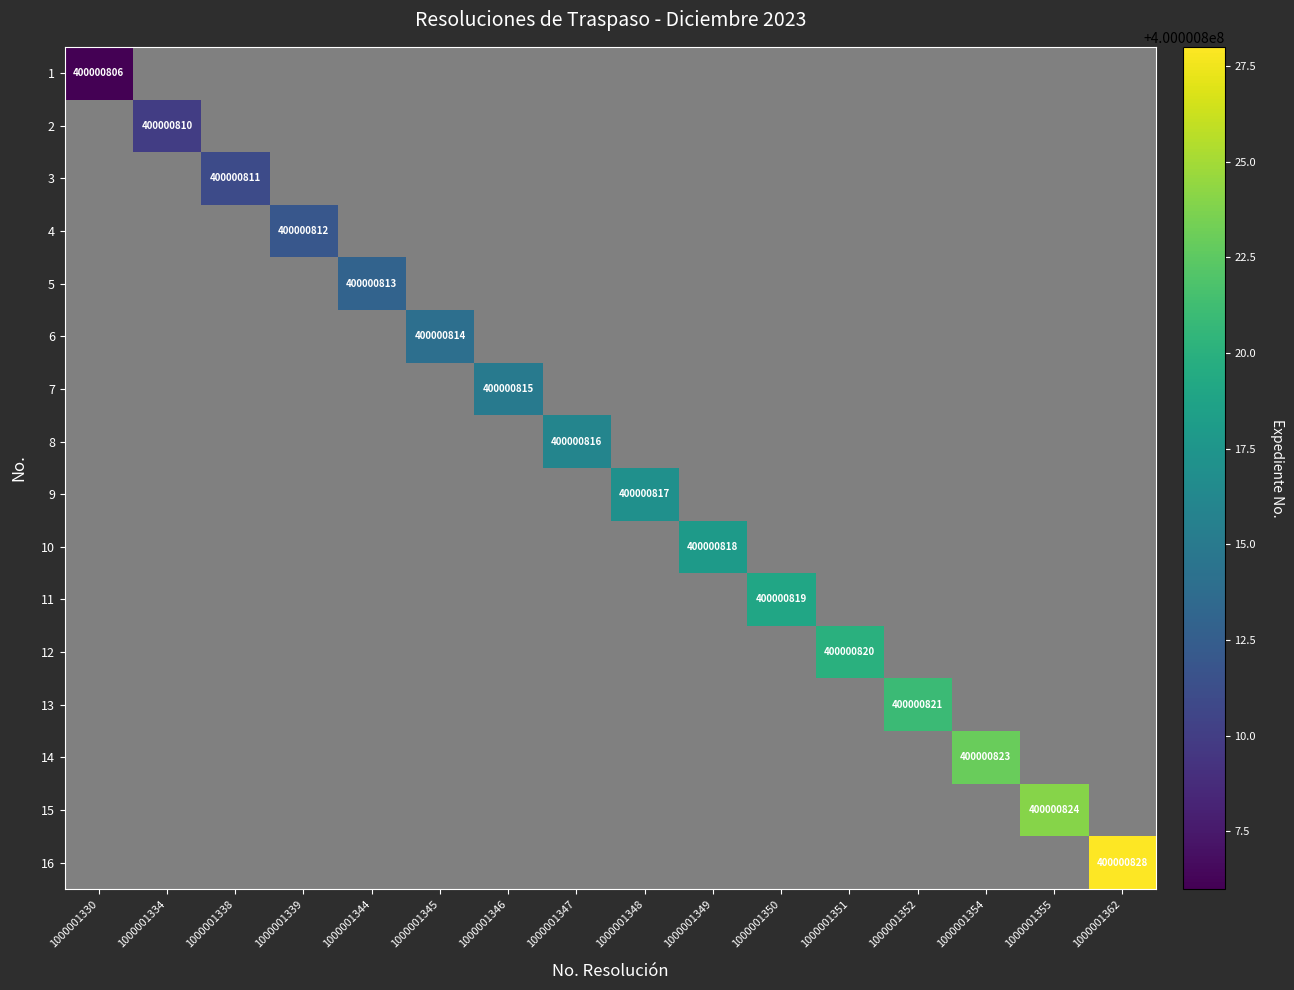

What is the maximum value for 7?

400000815